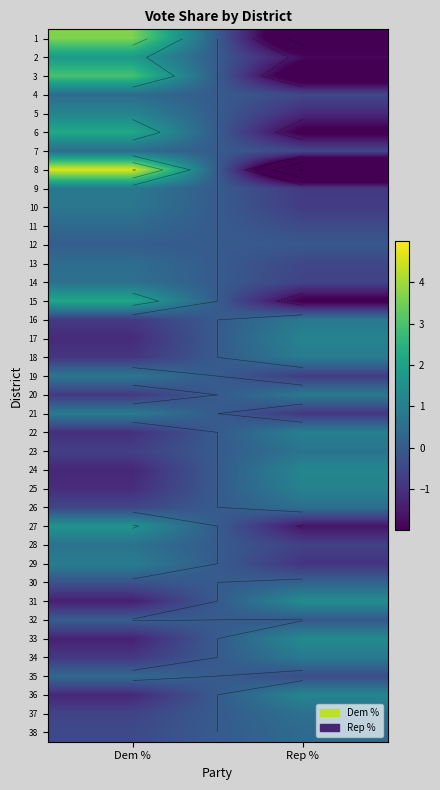

The 12 series shows 0.1 at Dem %. True or false?

True